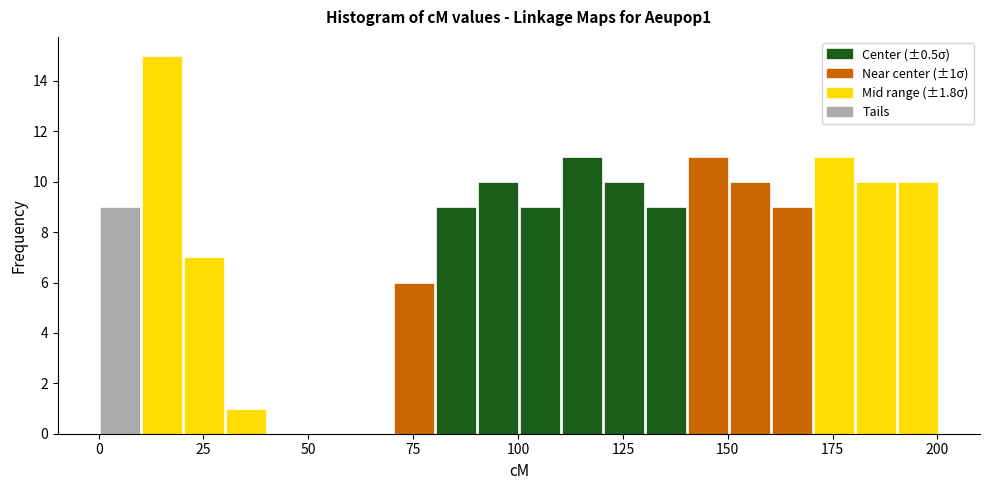

Read against the x-axis, roughly where is the centre of the tallest bar?

15